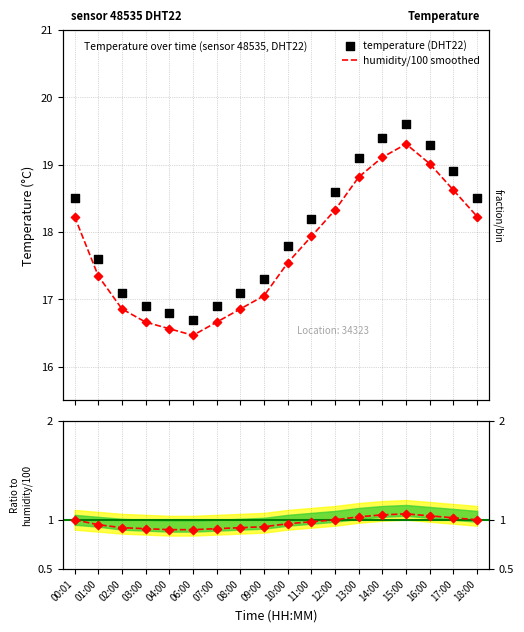

Which series reaches the minimum Y coordinate?

Ratio